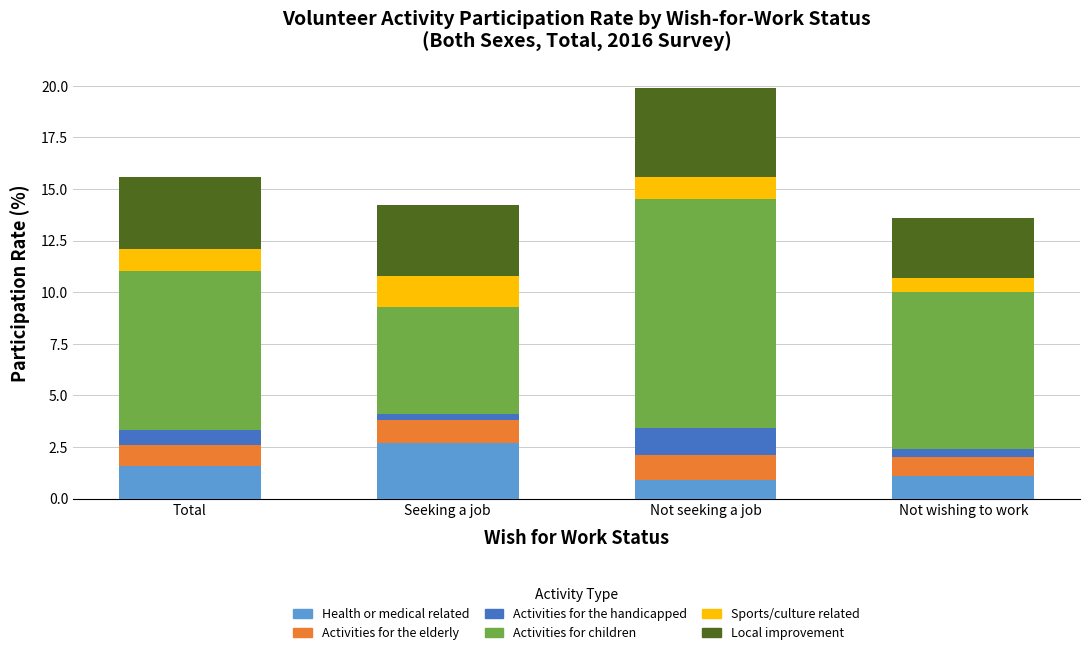

What is the highest value of the Health or medical related series?

2.7